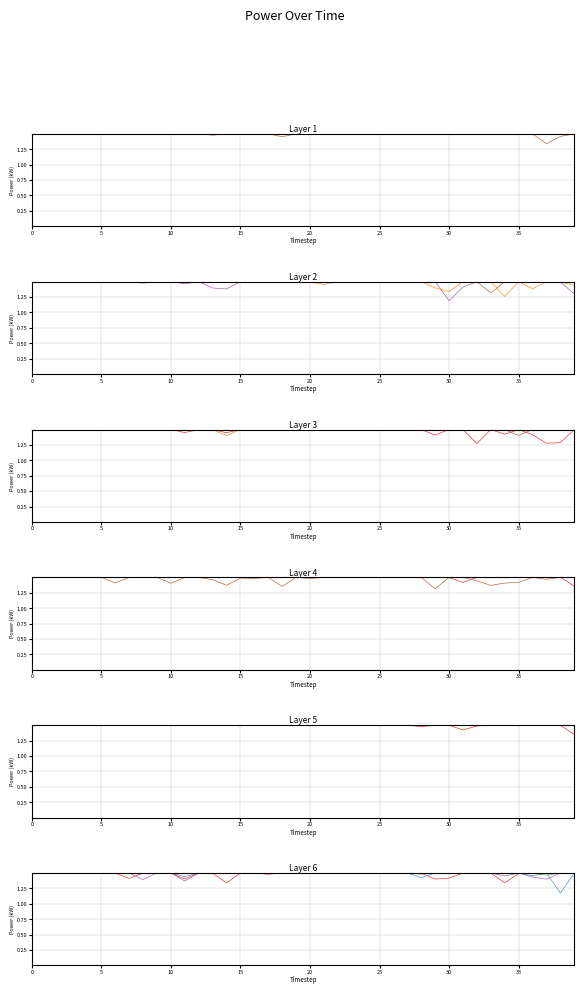

Which series has the largest range (max minus min)?

meter_2